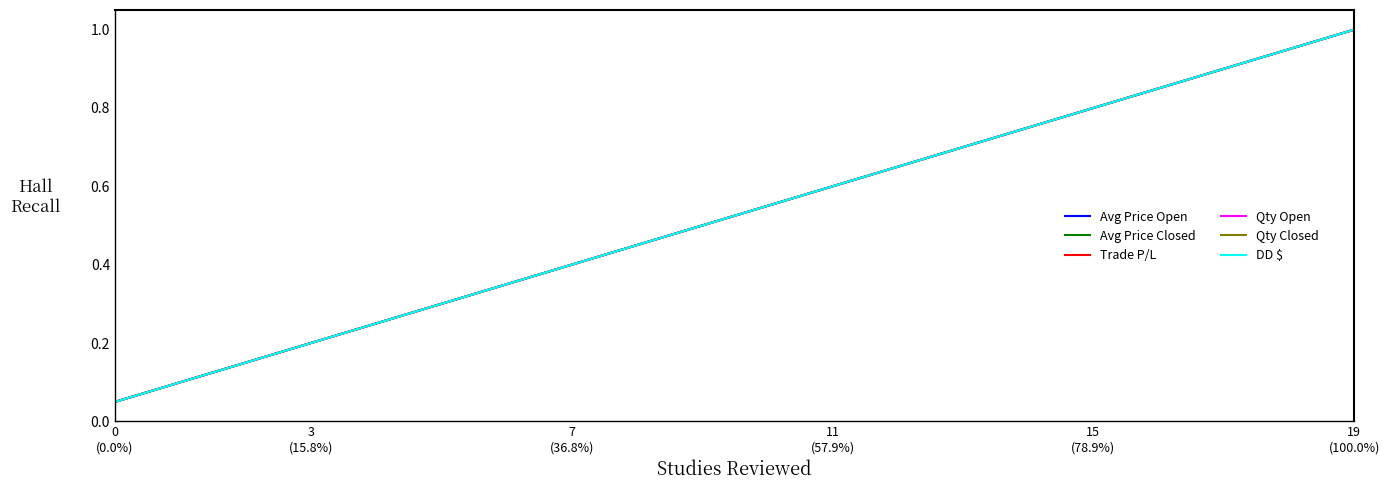

What is the greatest value displayed?

1.0